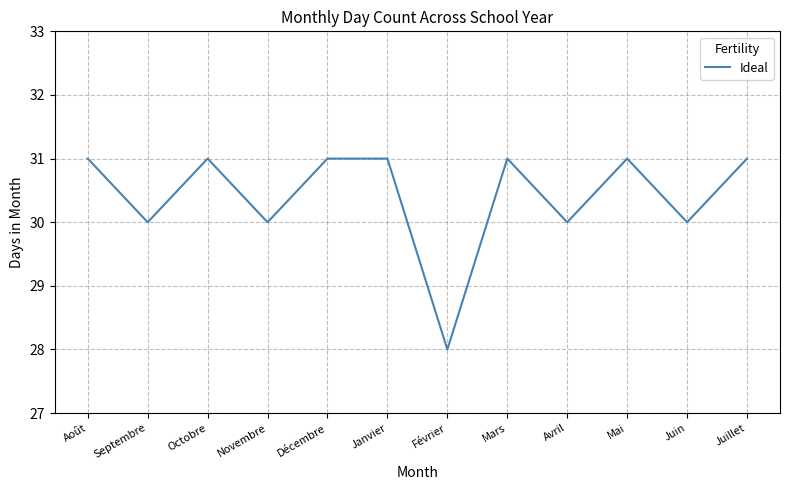

Is this an area chart (filled region under the line)?

No